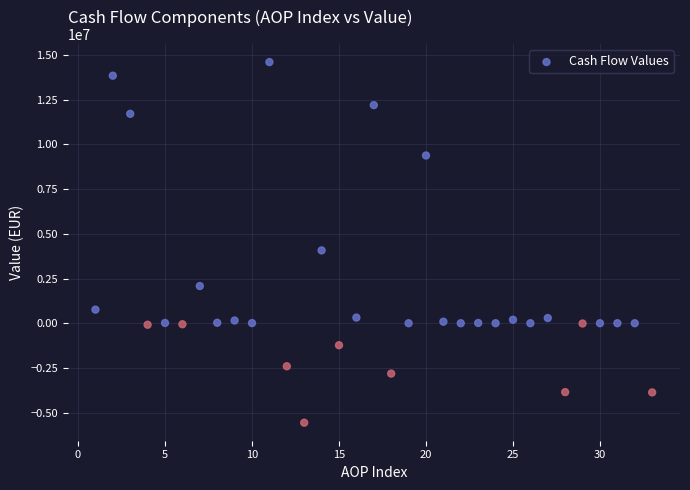

What Y value in the scatter plot is closest to 4520679?

4072204